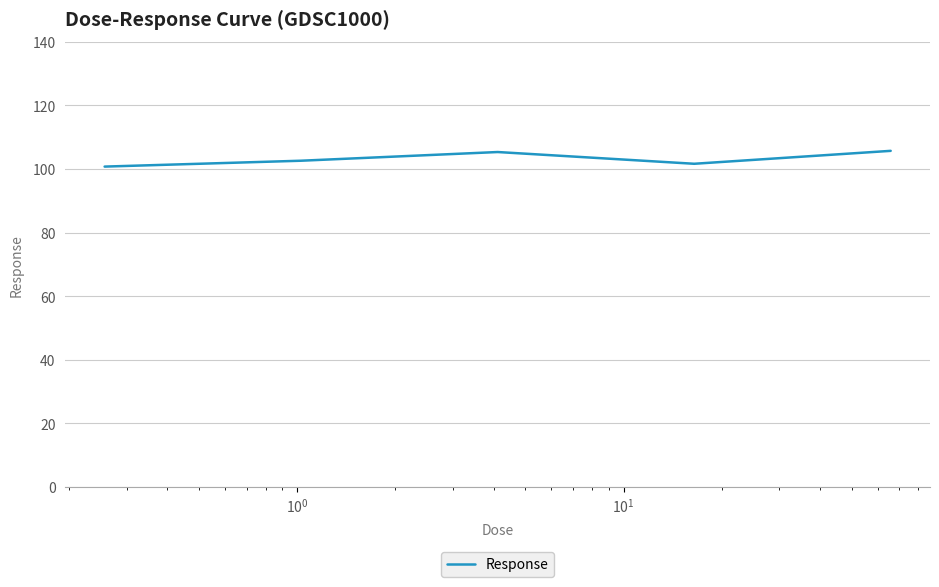

What is the average value?

103.2